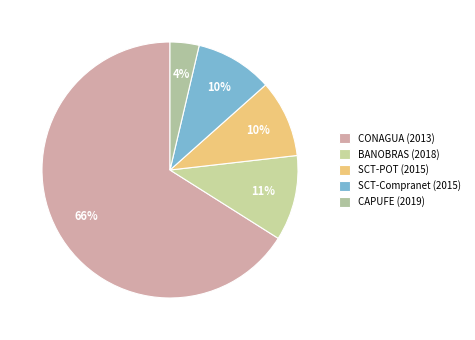

Which category accounts for the majority?

CONAGUA (2013)